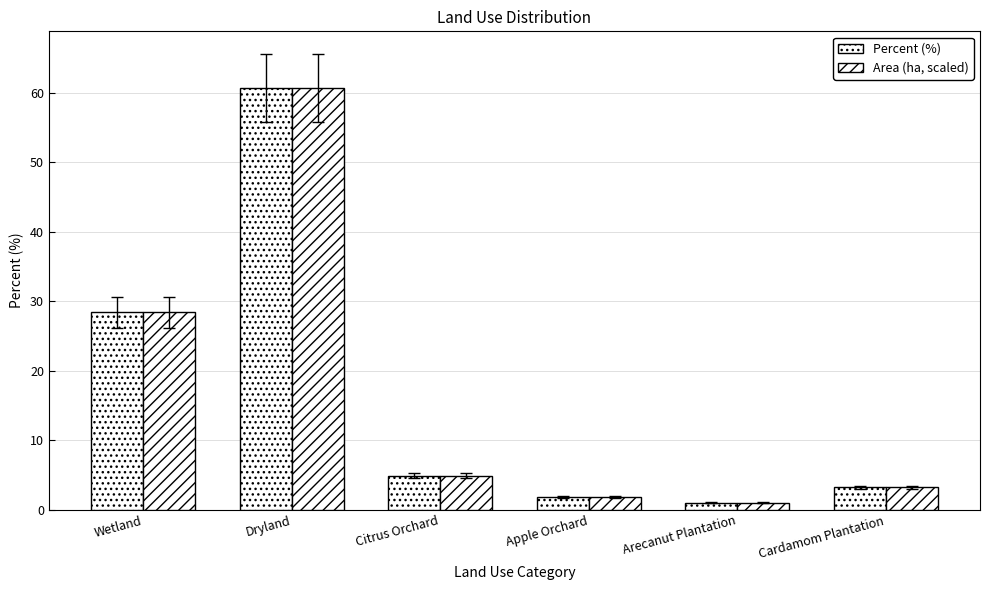

Does the chart contain stacked bars?

No